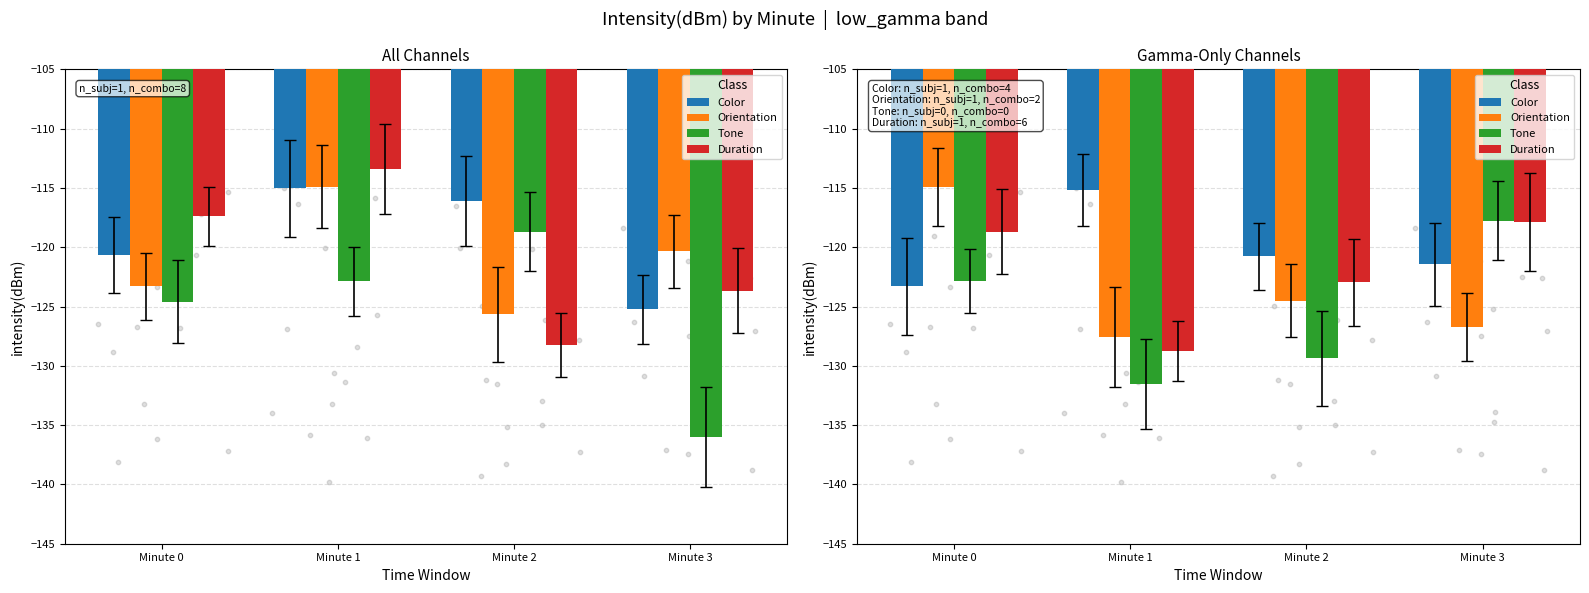

At how many categories does at least one series exceed -116?

2